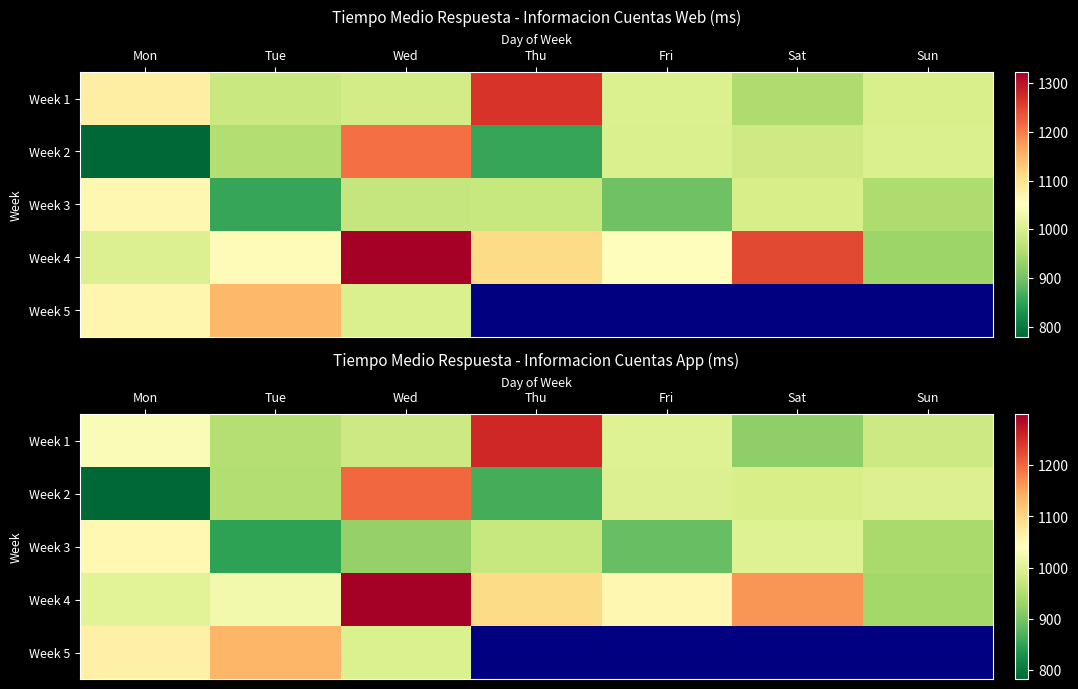

What is the difference between the highest and lowest values at Sun?

57.7